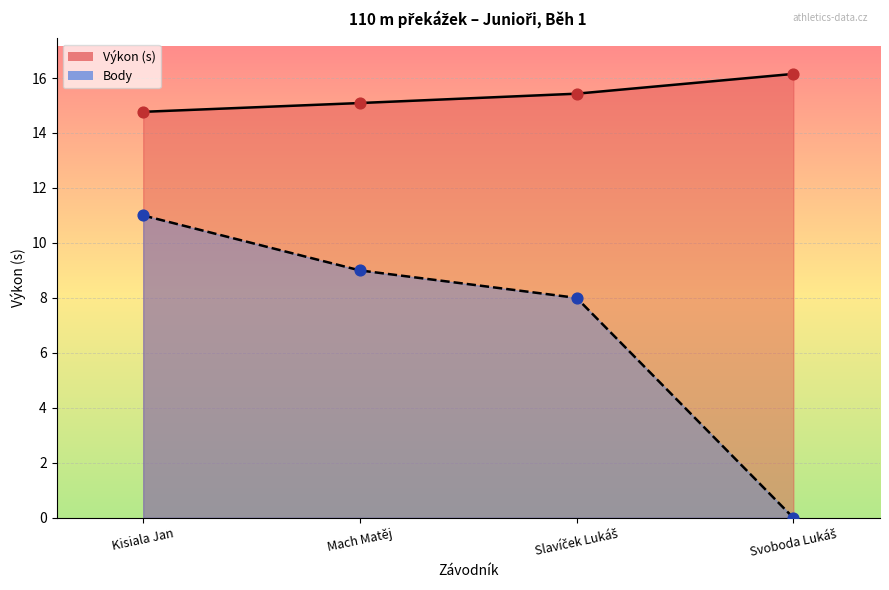

At which category is the sum across all series the highest?

Kisiala Jan